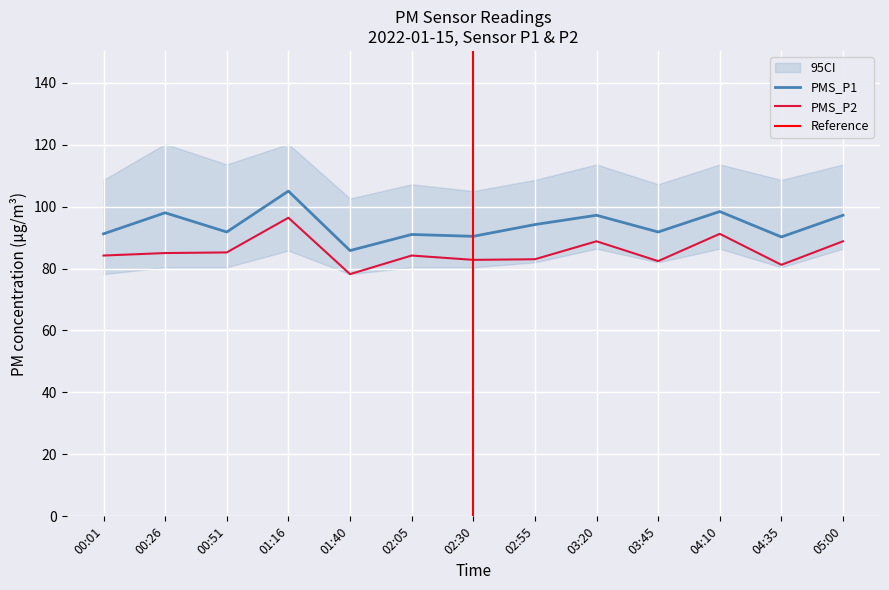

What position from the left is 02:30?

7